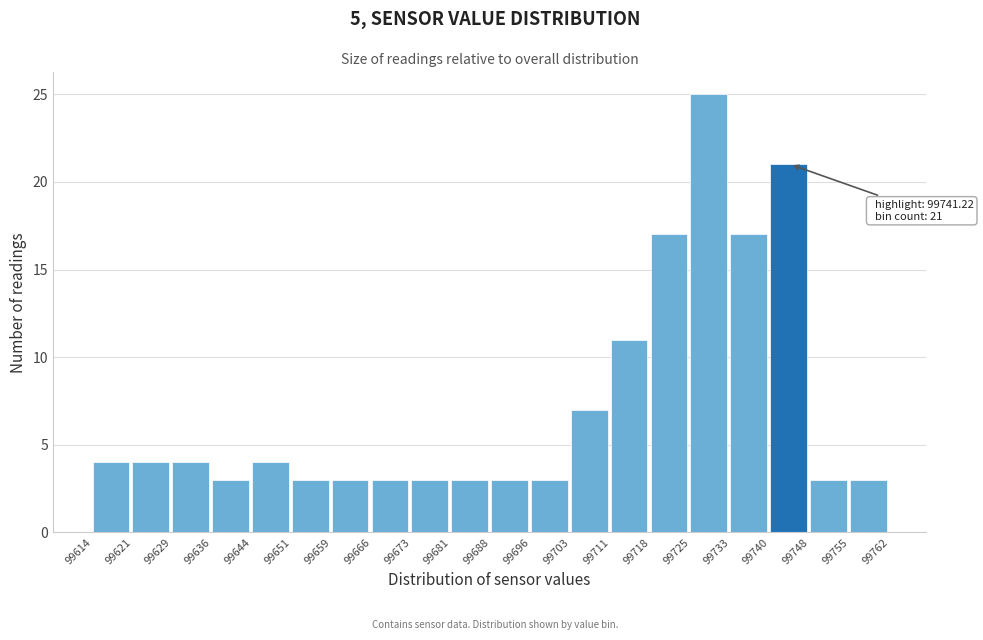

Over which range of the x-axis is the bar tallest?

99725 to 99733